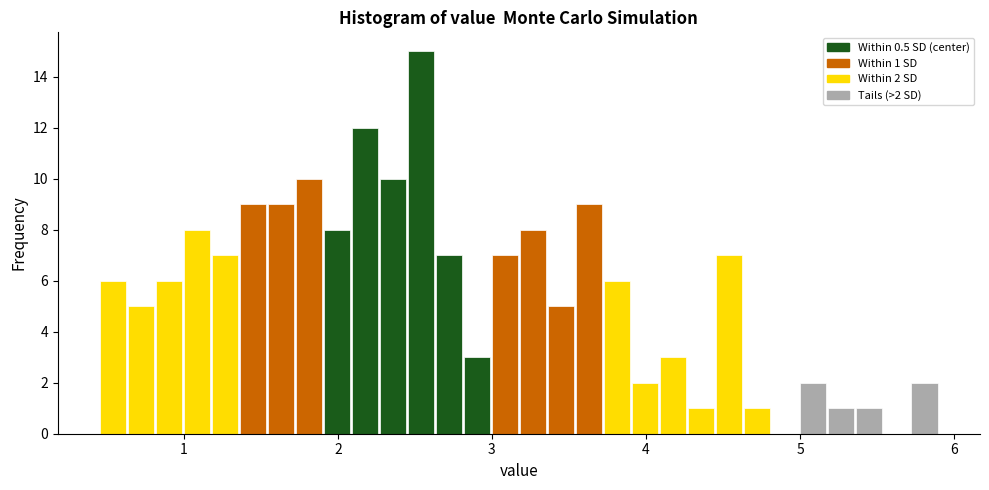

Read against the x-axis, roughly where is the centre of the tallest bar?

2.5